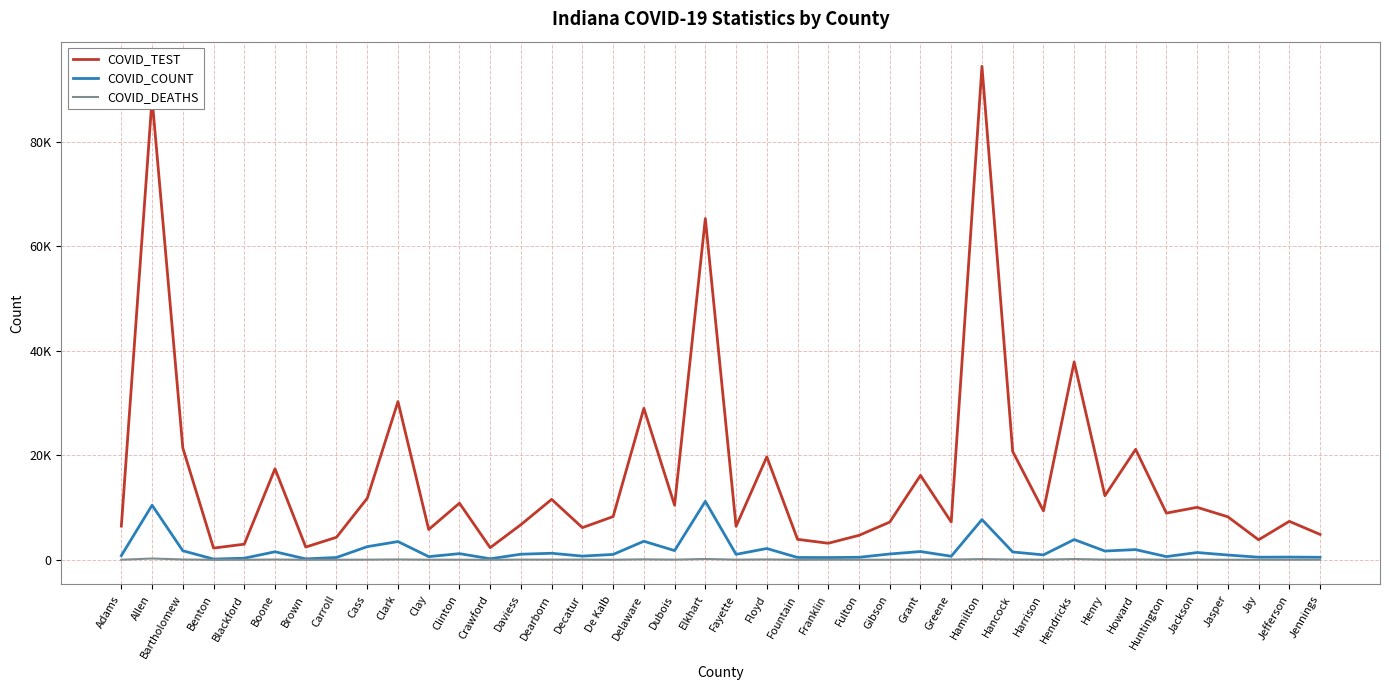

Which has a higher value, Dearborn or Boone?

Boone